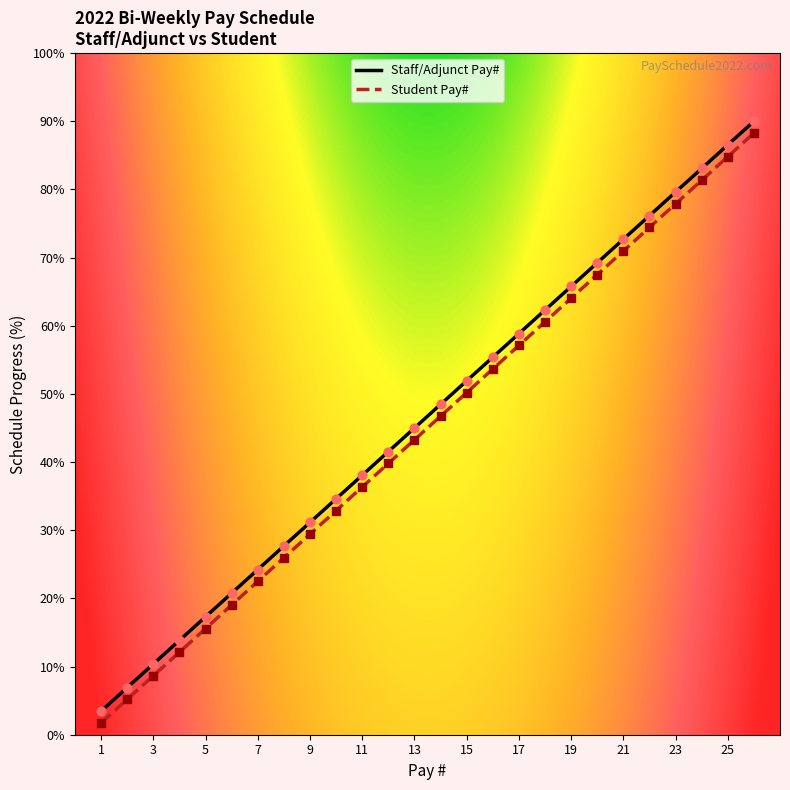

Is the value of Student Pay# at 23 greater than the value of Staff/Adjunct Pay# at 15?

Yes